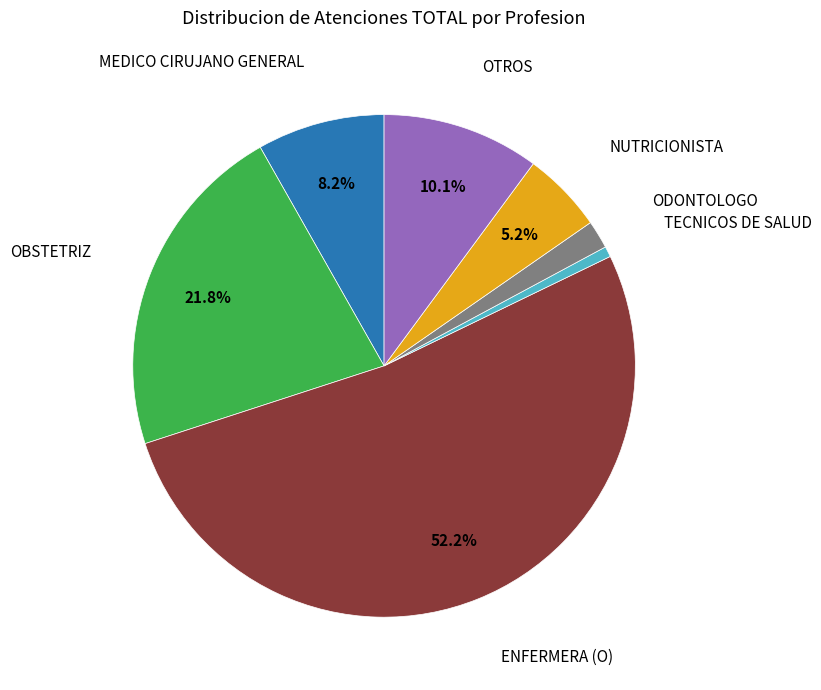

Is there any slice that represents more than half of the pie?

Yes